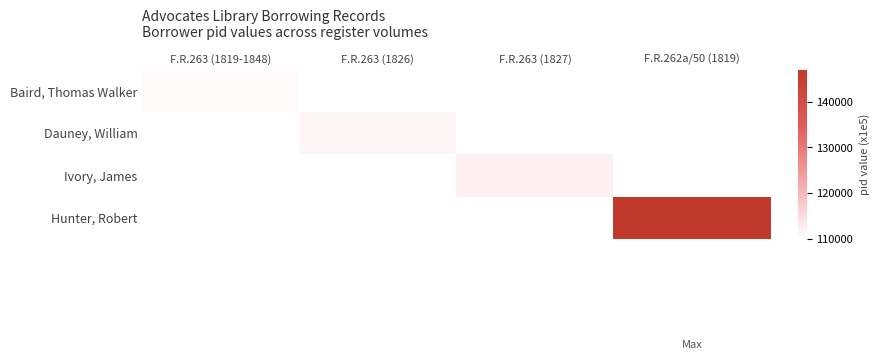

At how many categories does at least one series exceed 110597?

3